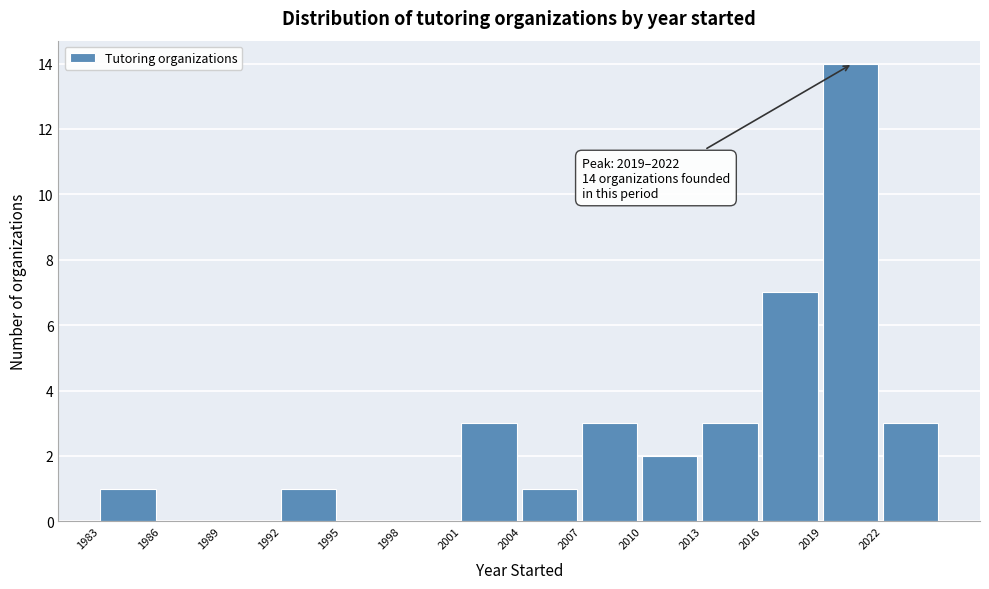

Over which range of the x-axis is the bar tallest?

2019 to 2022